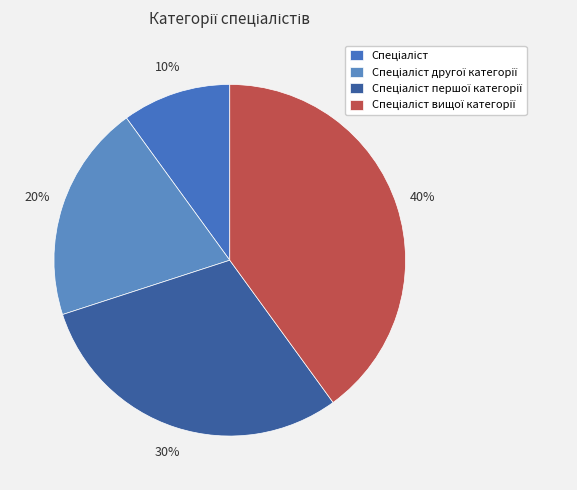

The Спеціаліст першої категорії slice represents 30% of the pie. True or false?

True